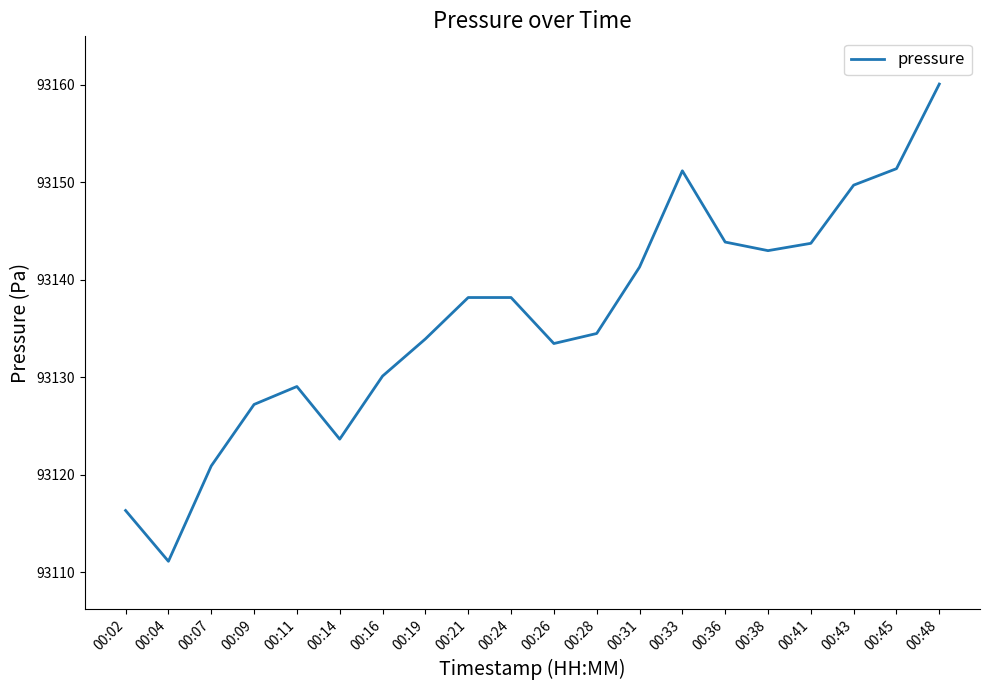

How many categories are shown in the chart?

20